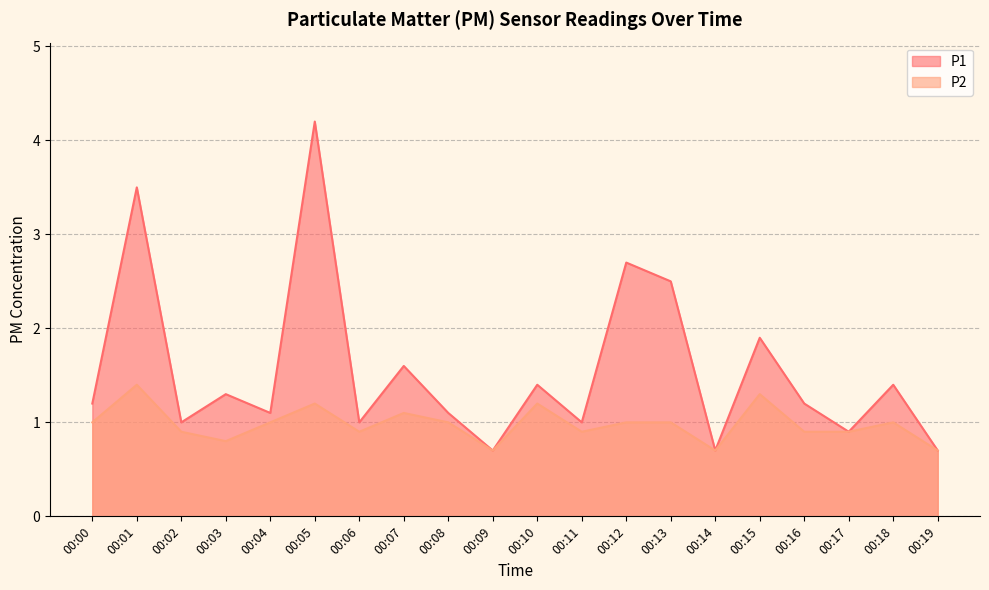

Reading left to right, extract all data points from this chart.

P1: 00:00=1.2	00:01=3.5	00:02=1.0	00:03=1.3	00:04=1.1	00:05=4.2	00:06=1.0	00:07=1.6	00:08=1.1	00:09=0.7	00:10=1.4	00:11=1.0	00:12=2.7	00:13=2.5	00:14=0.7	00:15=1.9	00:16=1.2	00:17=0.9	00:18=1.4	00:19=0.7
P2: 00:00=1.0	00:01=1.4	00:02=0.9	00:03=0.8	00:04=1.0	00:05=1.2	00:06=0.9	00:07=1.1	00:08=1.0	00:09=0.7	00:10=1.2	00:11=0.9	00:12=1.0	00:13=1.0	00:14=0.7	00:15=1.3	00:16=0.9	00:17=0.9	00:18=1.0	00:19=0.7